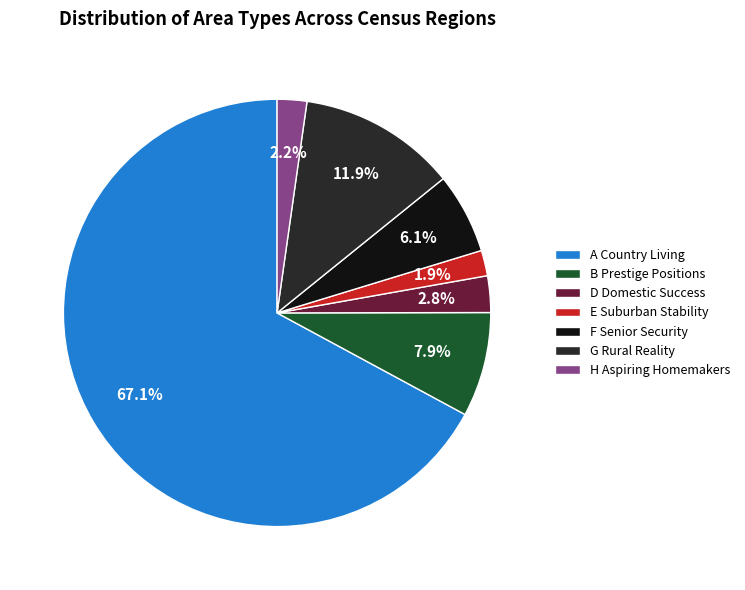

Does E Suburban Stability represent more than half of the total?

No